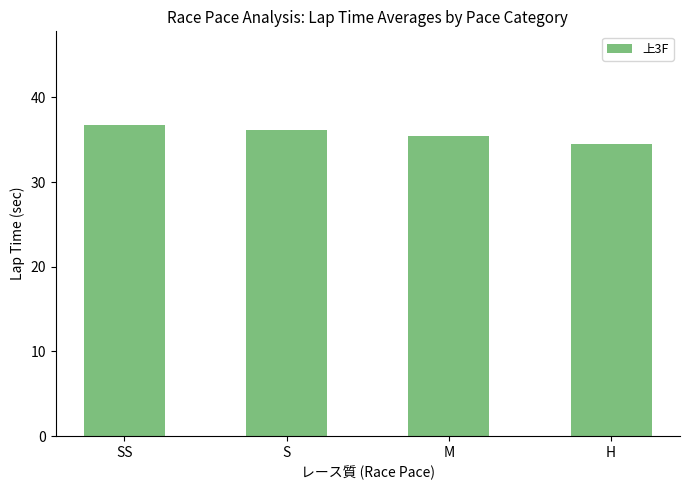

At which category does the chart reach its peak across all series?

SS